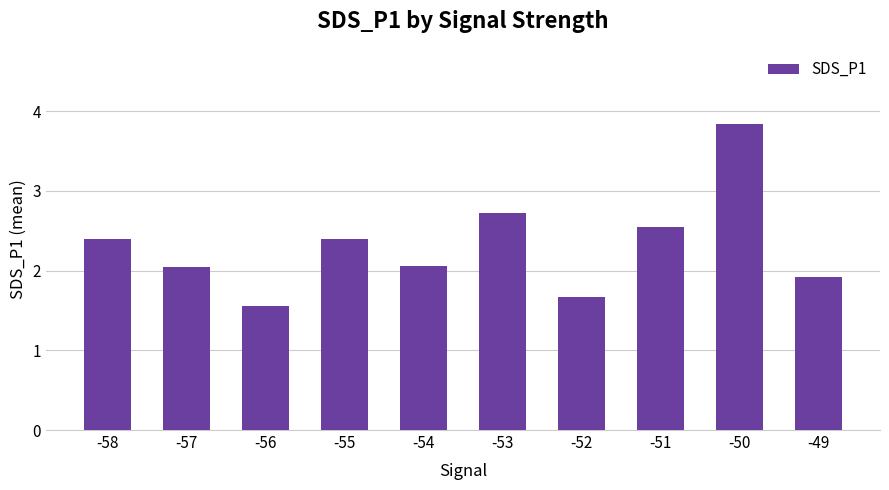

What is the maximum value shown in the chart?

3.8